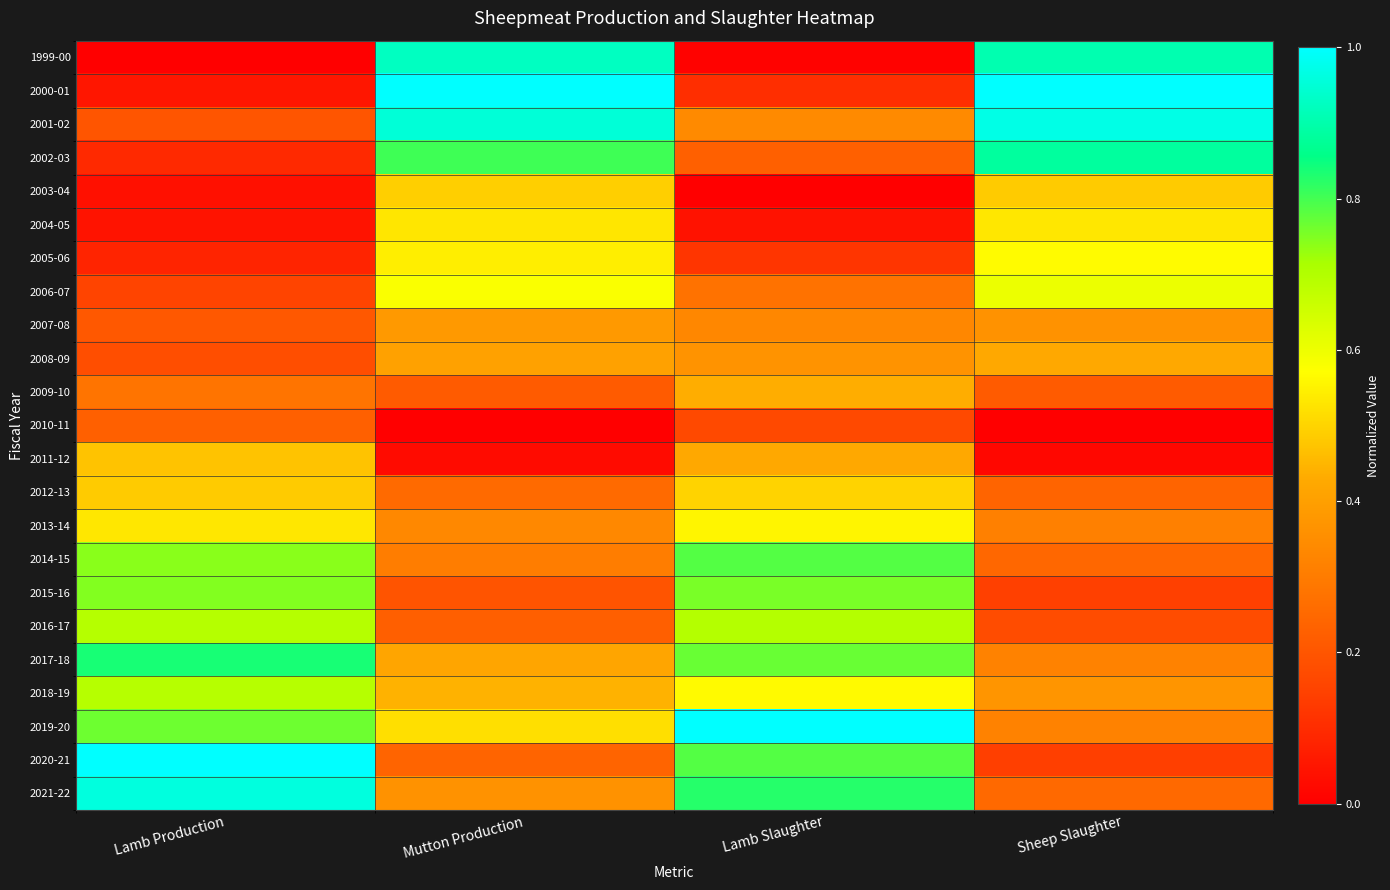

What is the difference between the highest and lowest values at Mutton Production?

1.0